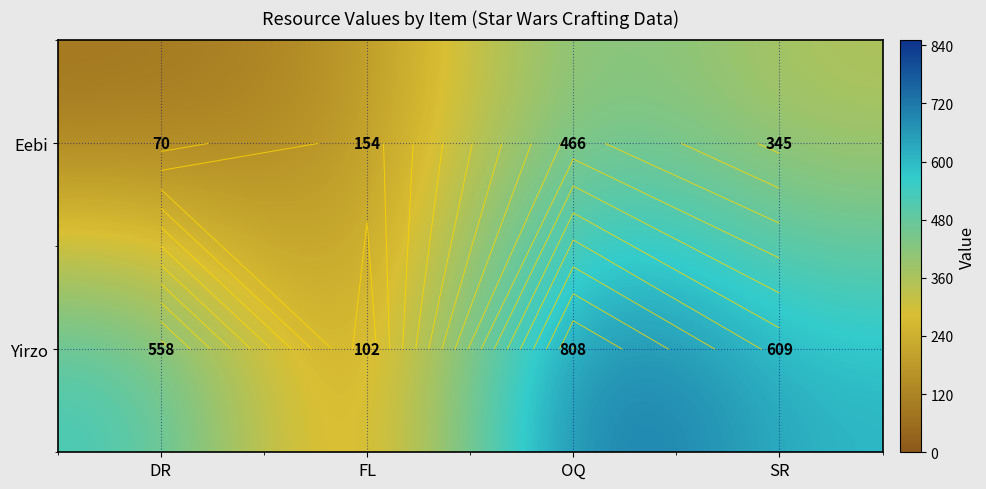

Rank the series at SR from highest to lowest value.

Yirzo, Eebi